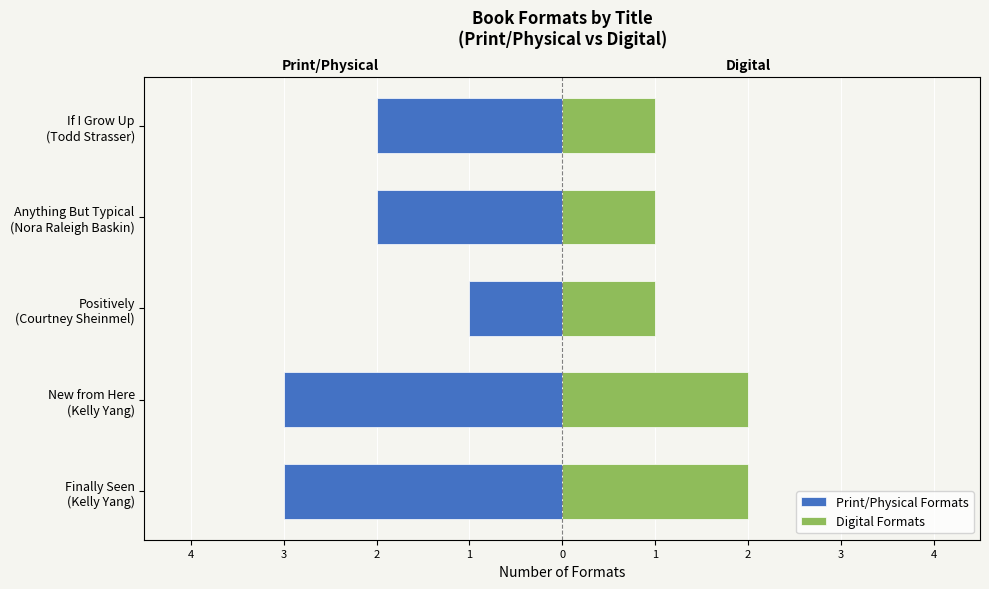

What is the total value across all series at New from Here (Kelly Yang)?

-1